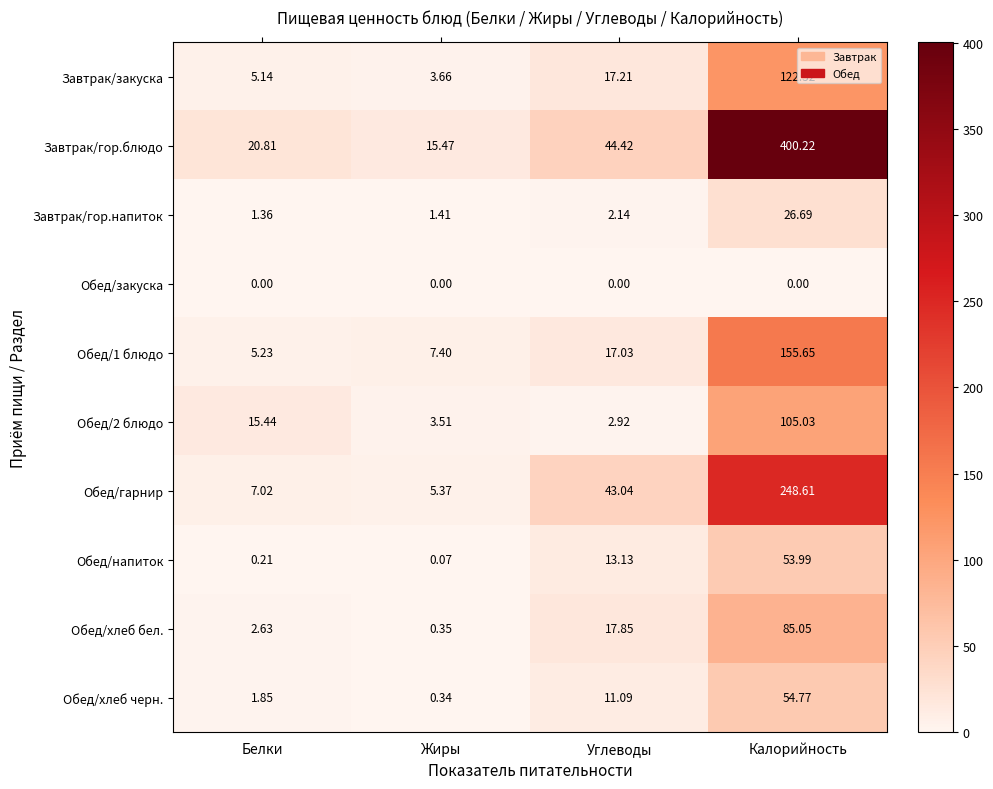

Where does the Обед/напиток series first go above 13?

Углеводы